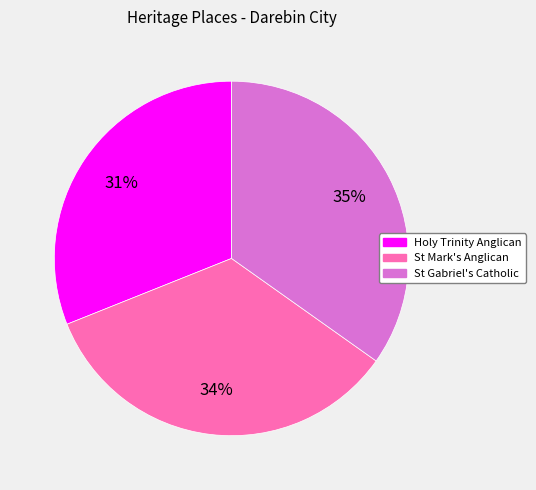

True or false: Holy Trinity Anglican accounts for 31% of the total.

True